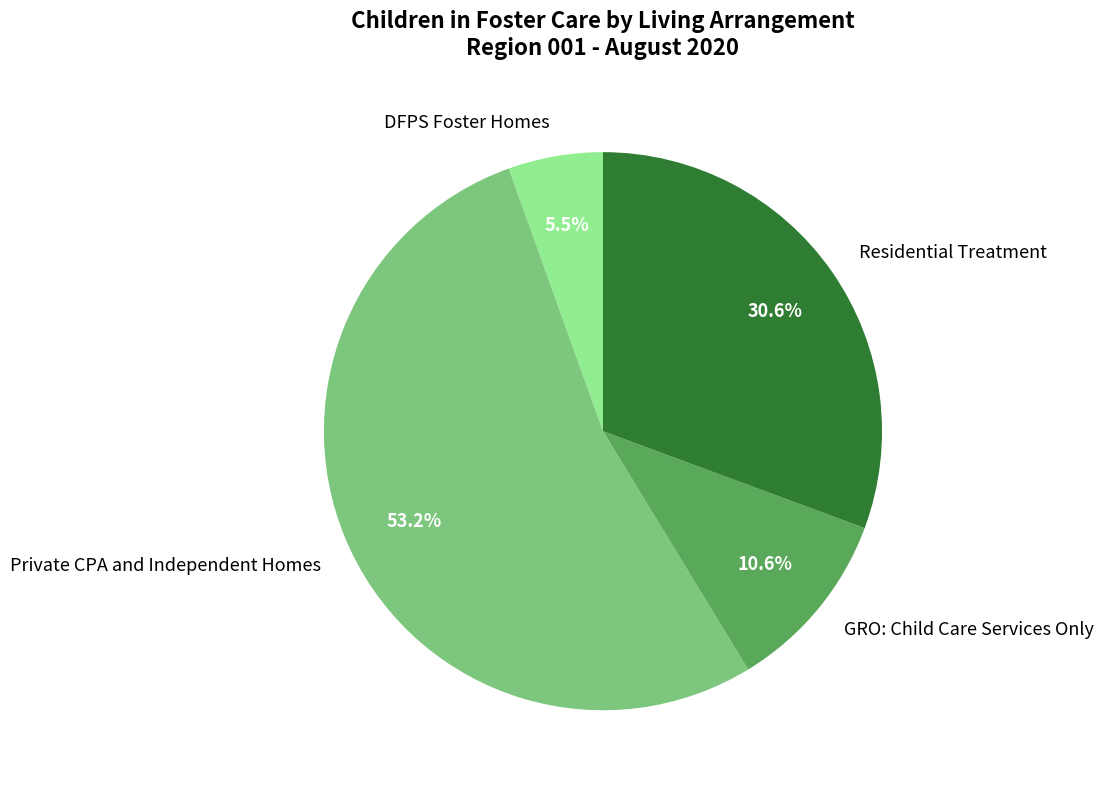

To the nearest percent, what percentage of the pie is Residential Treatment?

31%